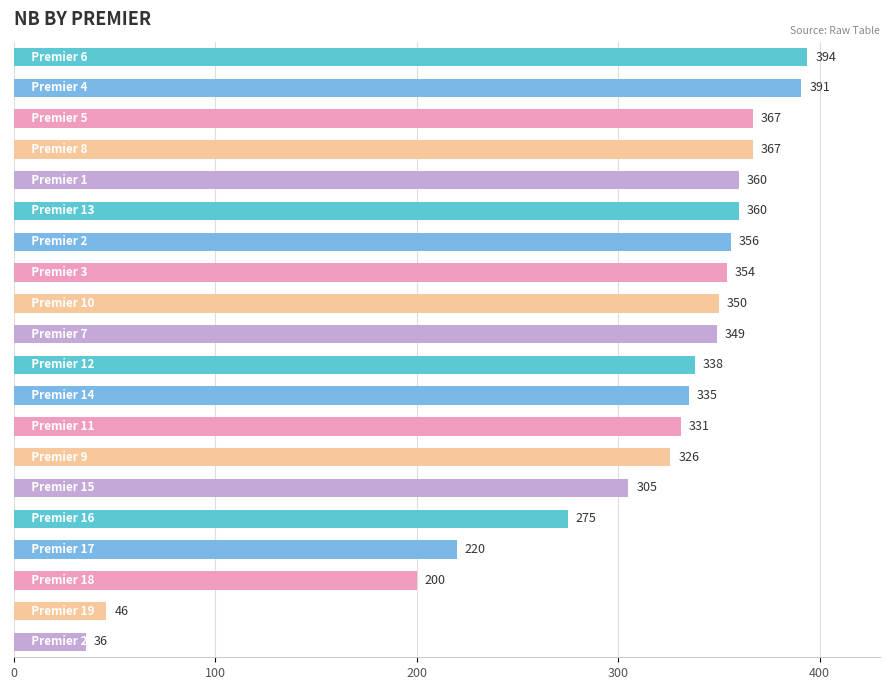

What is the difference between the maximum and second lowest values?

348